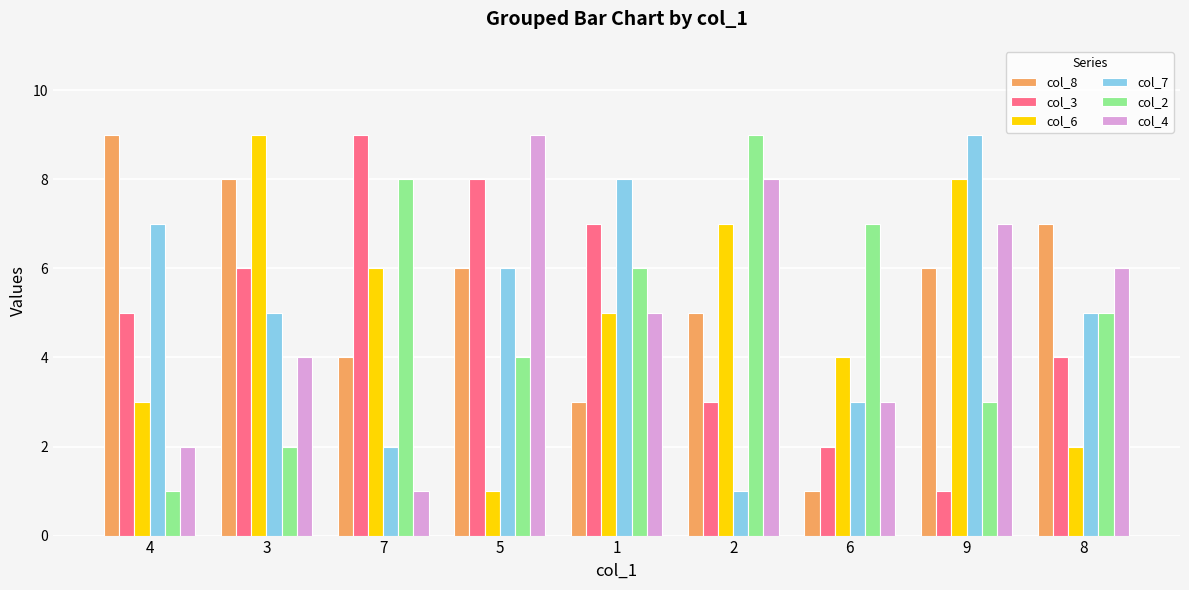

Is it true that col_3 equals 1 at 2?

False